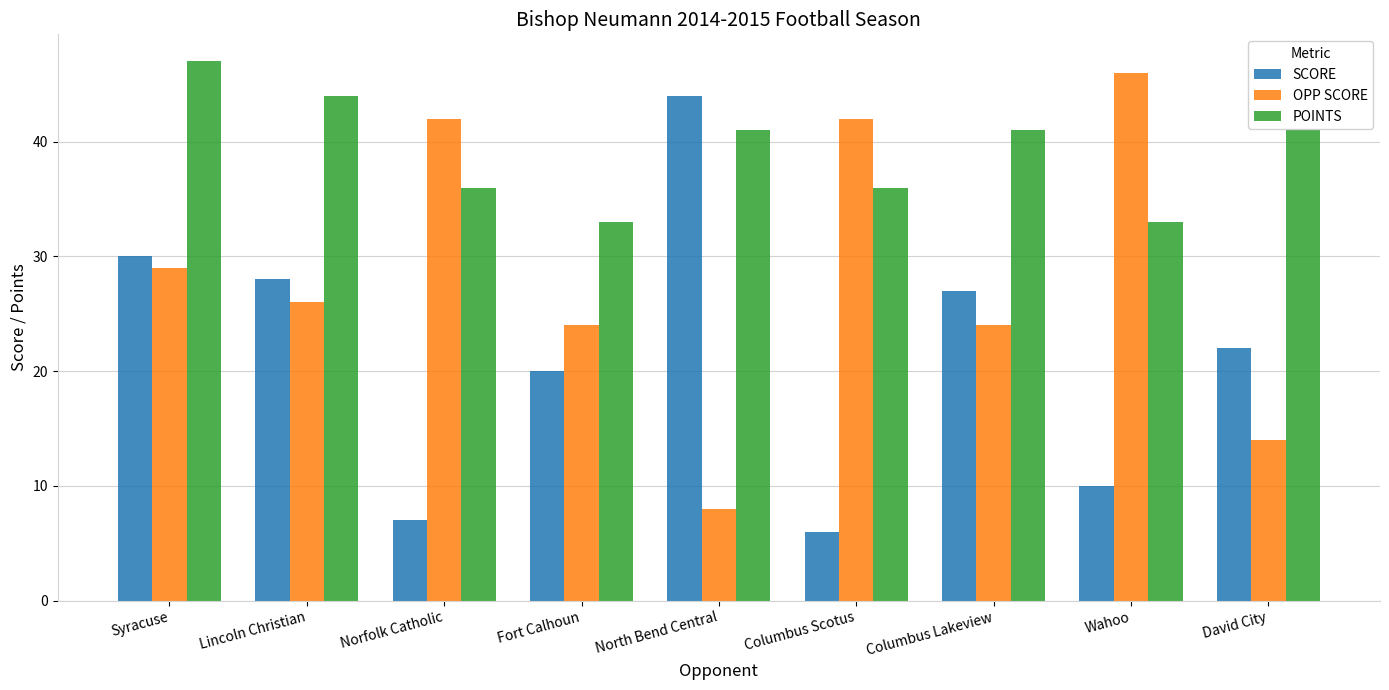

What is the maximum value shown in the chart?

47